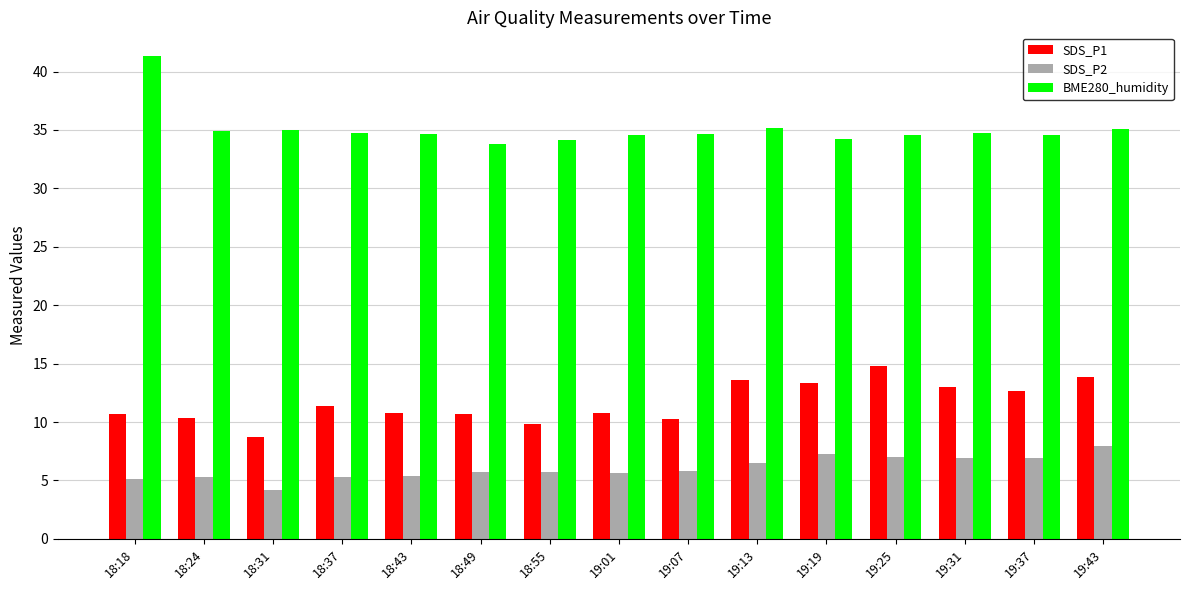

Which label corresponds to the smallest value in the chart?

18:31